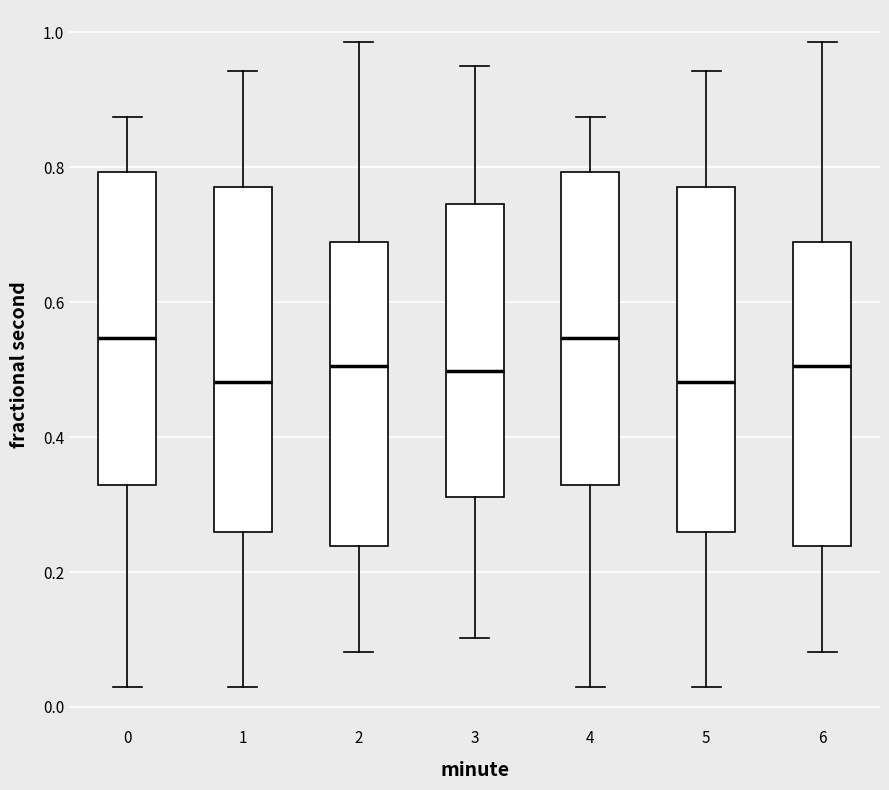

Where is the upper edge of the box at x = 2 on the y-axis? The values are not printed on the chart, so give them approximately, as read against the axis.

0.68